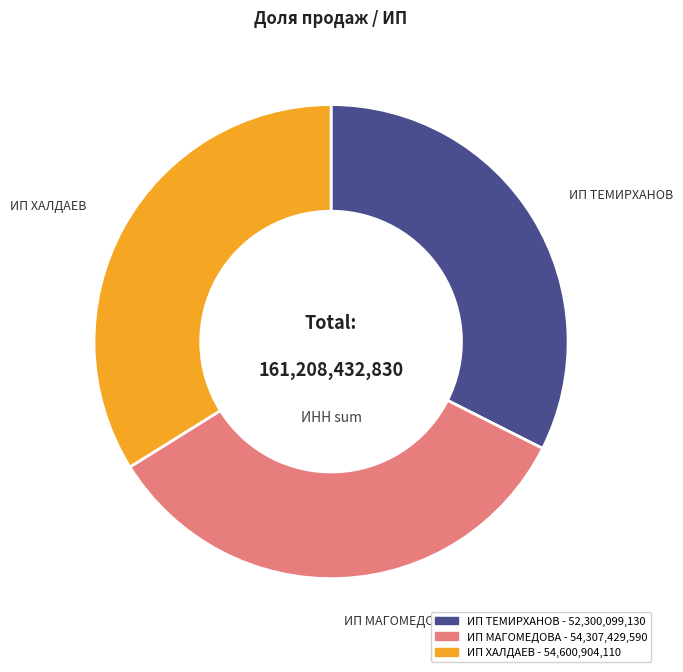

Does any single category account for the majority?

No